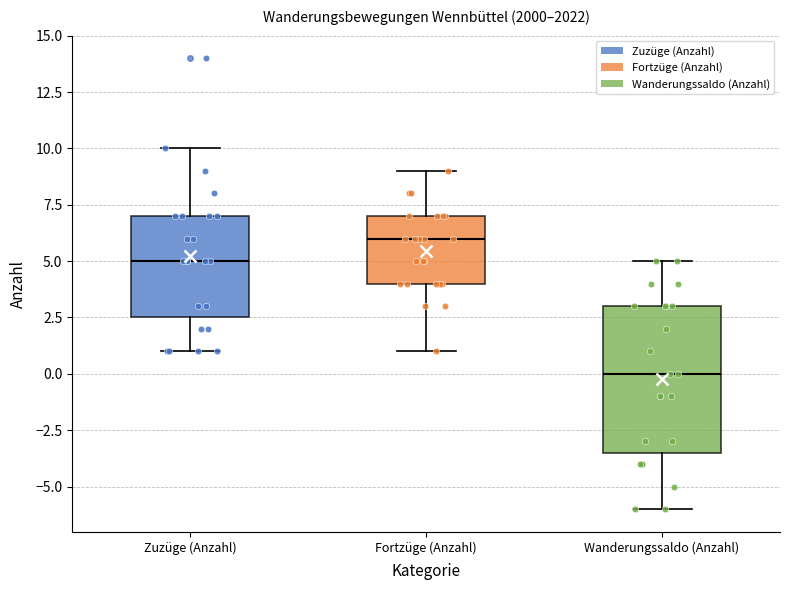

Where does the lower whisker of the box for Wanderungssaldo (Anzahl) end on the y-axis? The values are not printed on the chart, so give them approximately, as read against the axis.

-6.0